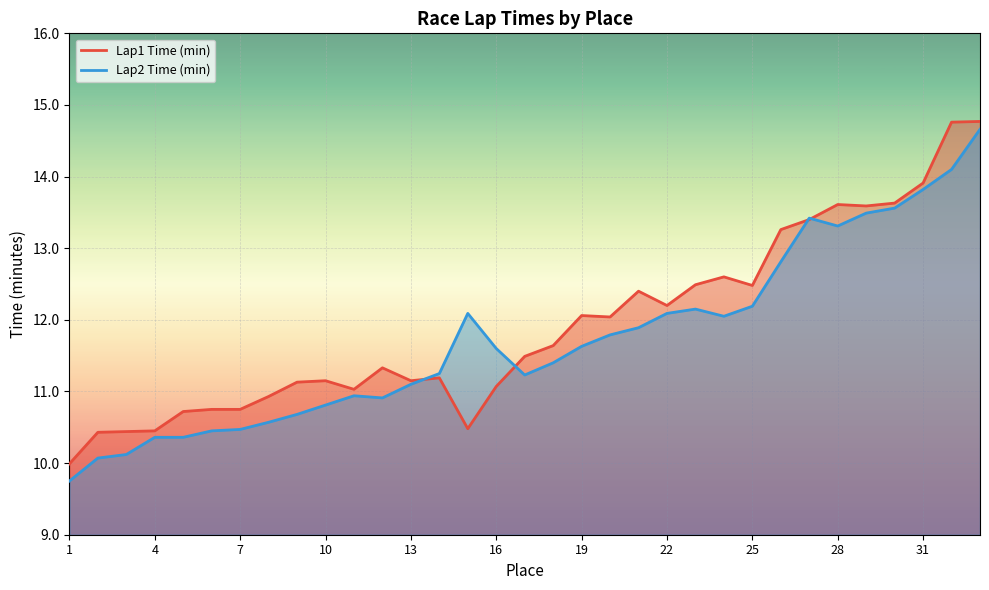

What are all the series names shown in the legend?

Lap1 Time (min), Lap2 Time (min)